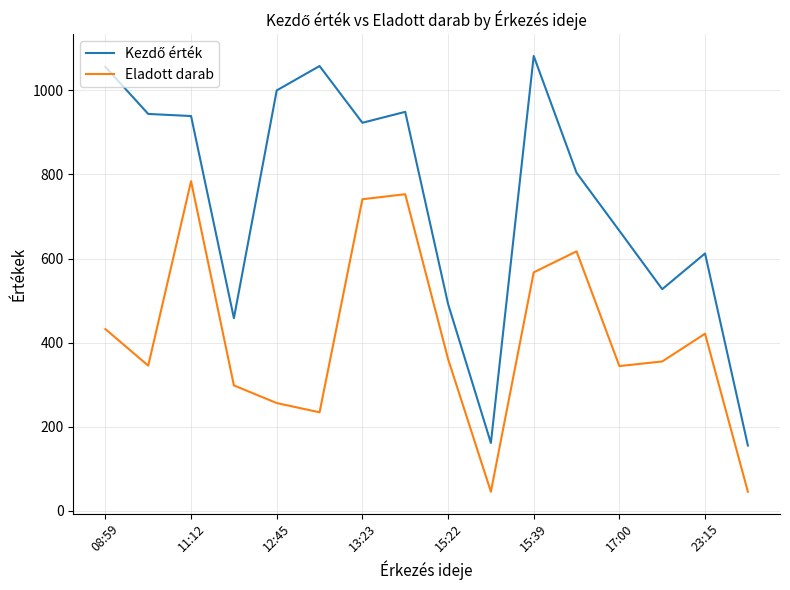

What is the maximum value shown in the chart?

1082